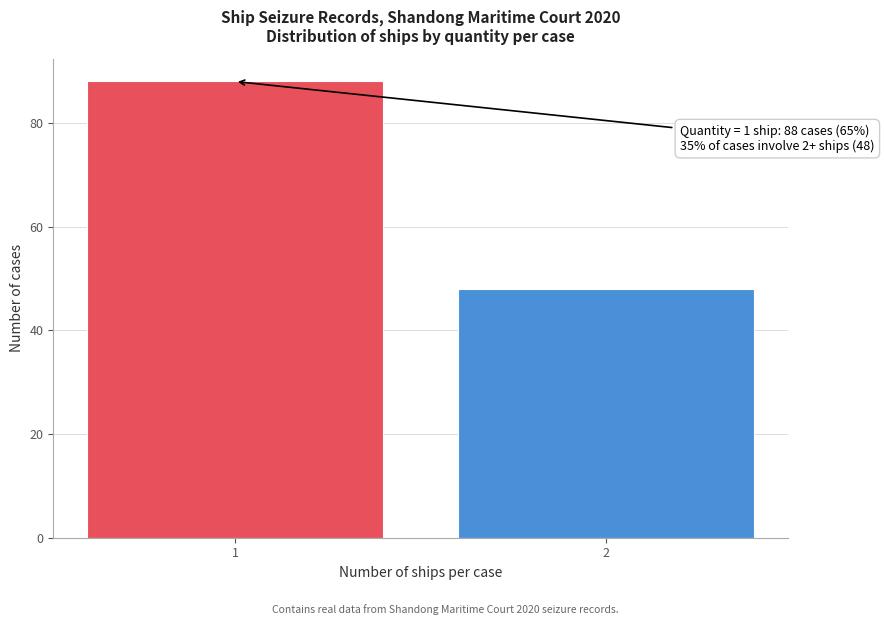

Reading right to left, extract all data points from this chart.

2=48	1=88